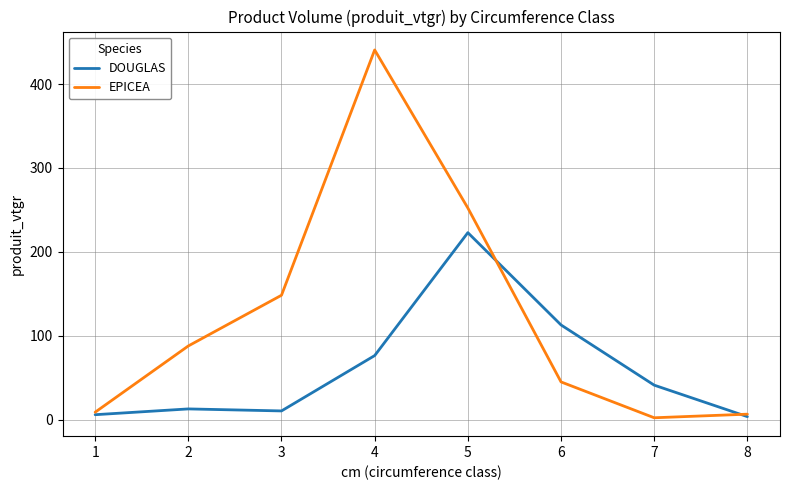

Is it true that DOUGLAS equals 112.9 at 6?

True